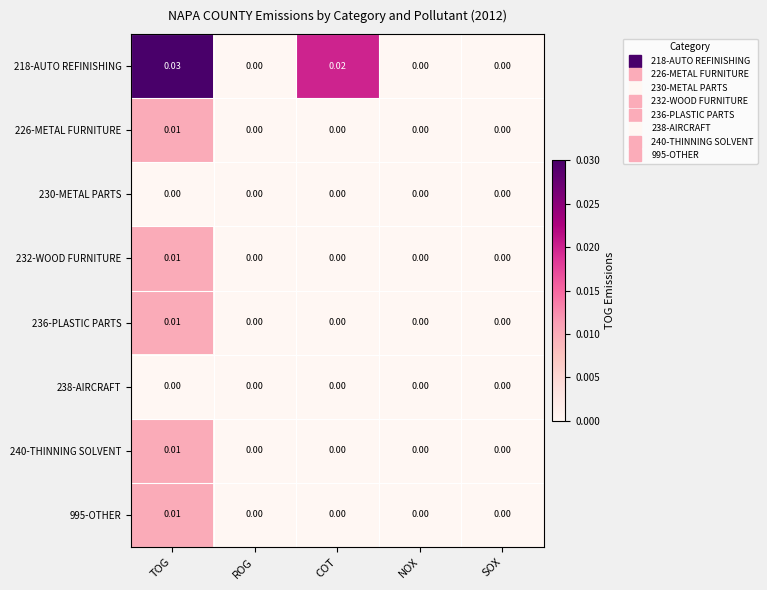

Is the value of 218-AUTO REFINISHING at NOX greater than the value of 995-OTHER at TOG?

No